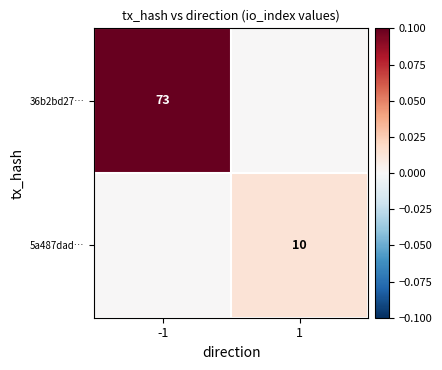

Is the value of 5a487dad… at 1 greater than the value of 36b2bd27… at -1?

No